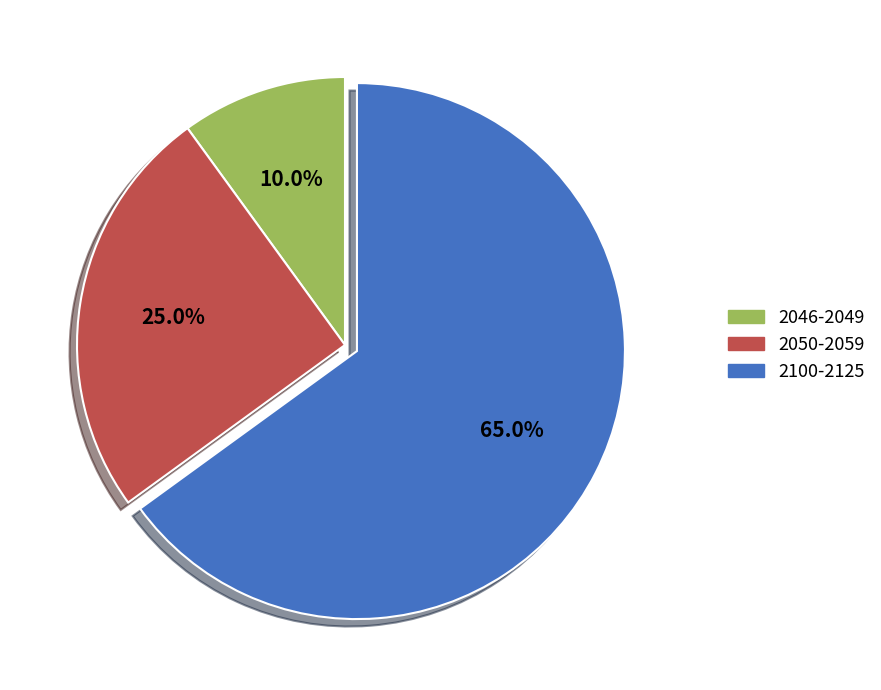

Rank the categories by value from lowest to highest.

2046-2049, 2050-2059, 2100-2125